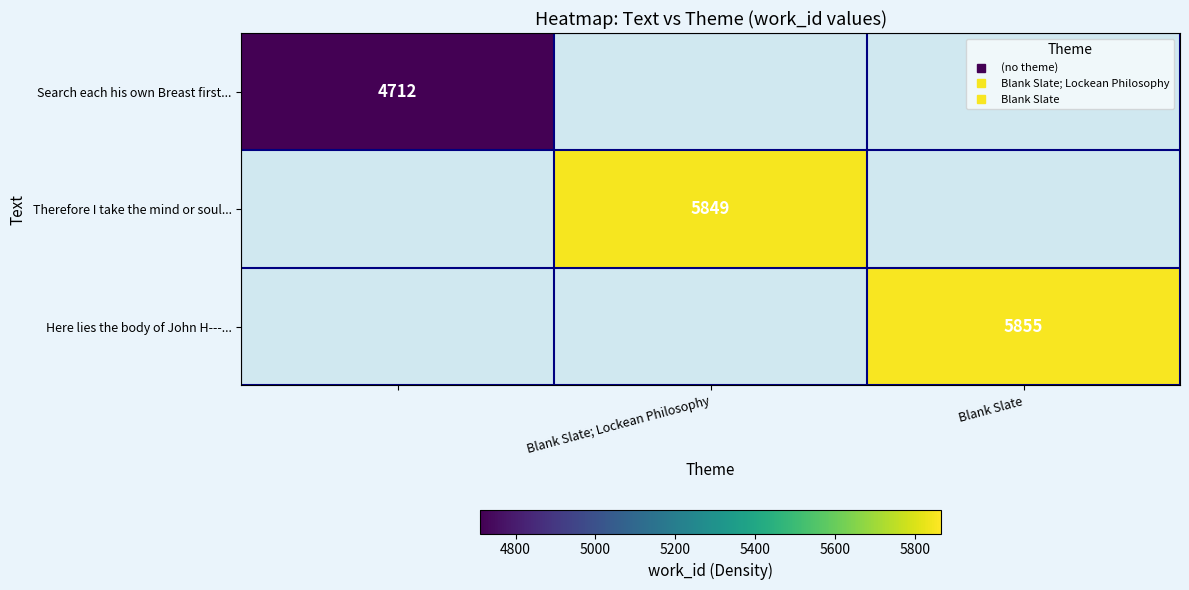

What is the approximate value of Here lies the body of John H---... at Blank Slate?

5855.0